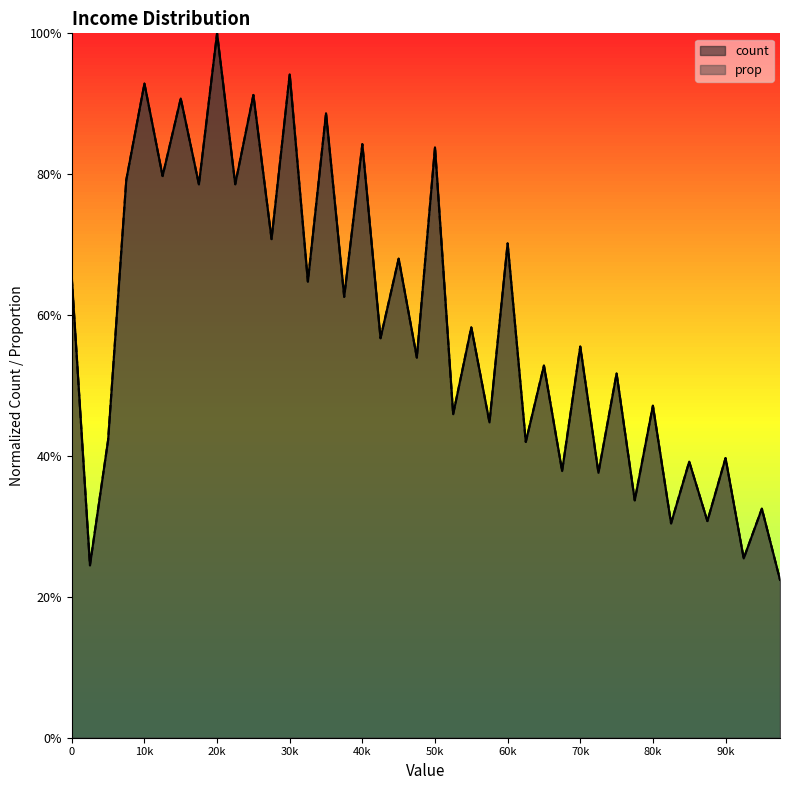

What are all the series names shown in the legend?

count, prop